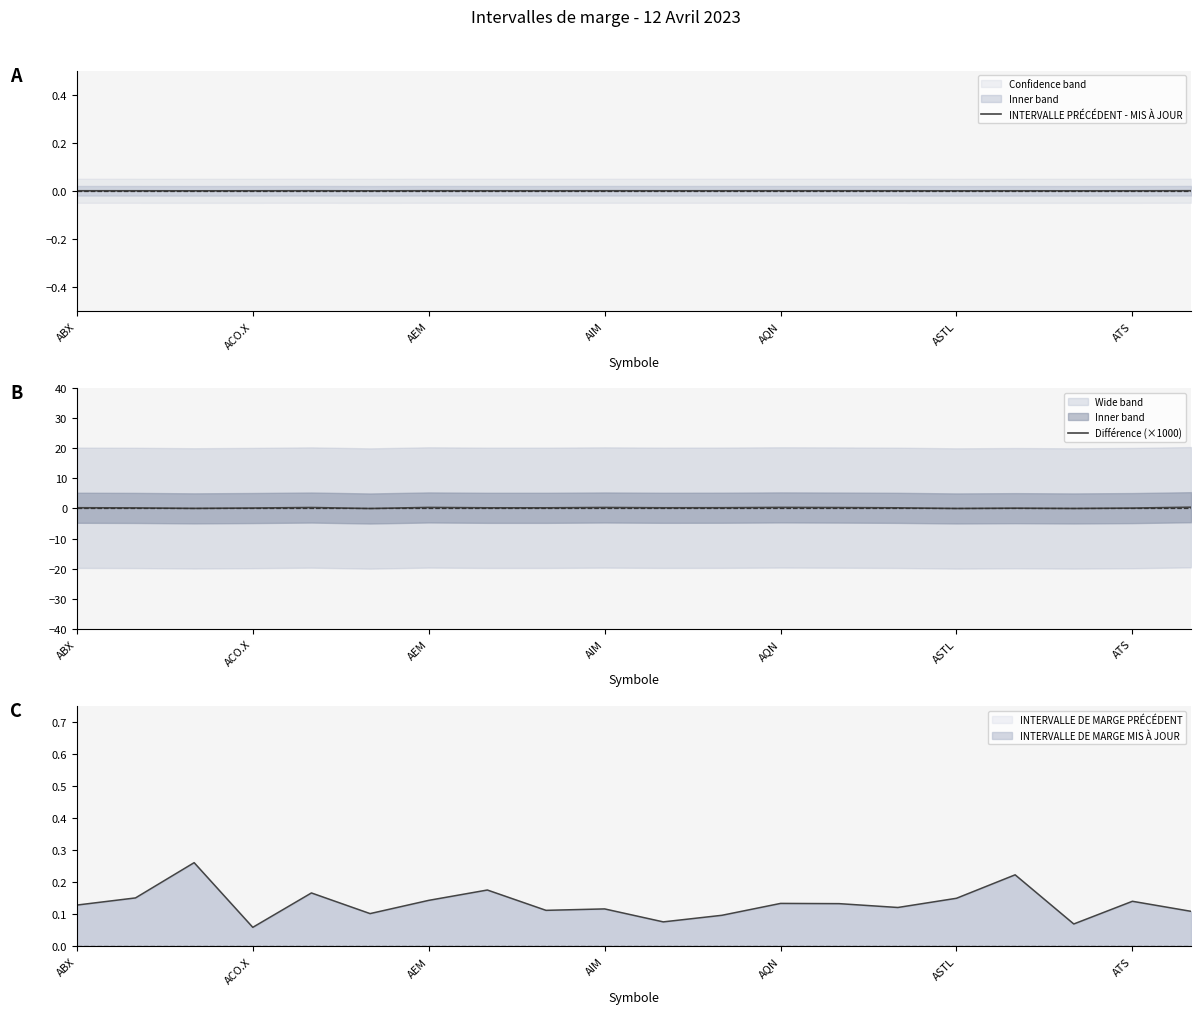

The INTERVALLE DE MARGE MIS À JOUR series shows 0.2 at AEM. True or false?

False